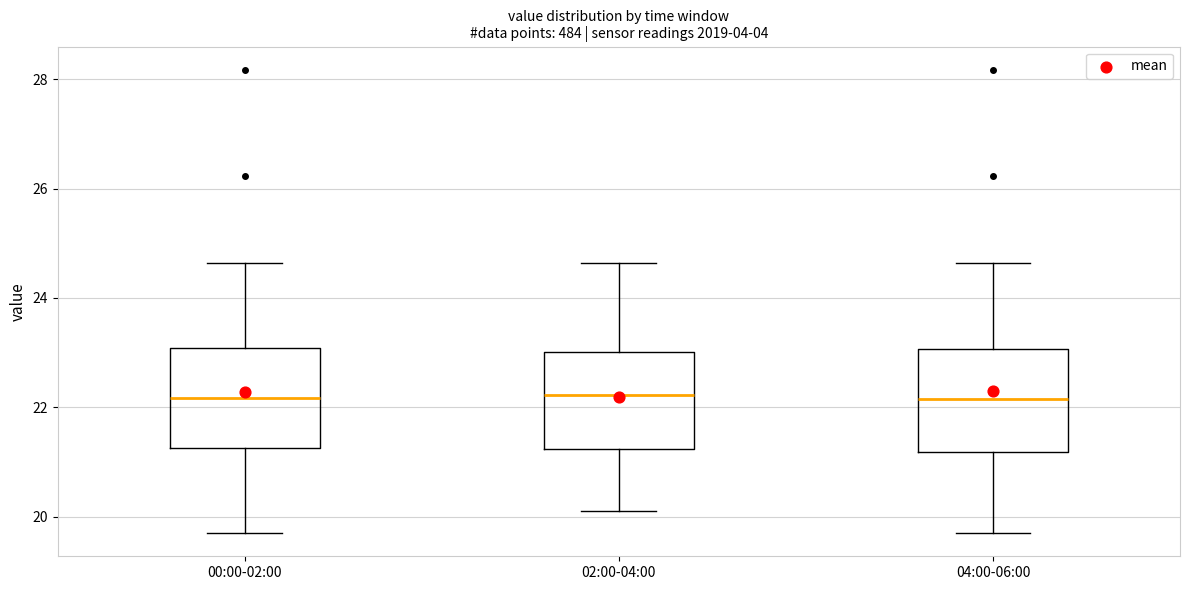

Where does the lower whisker of the box for 00:00-02:00 end on the y-axis? The values are not printed on the chart, so give them approximately, as read against the axis.

19.8